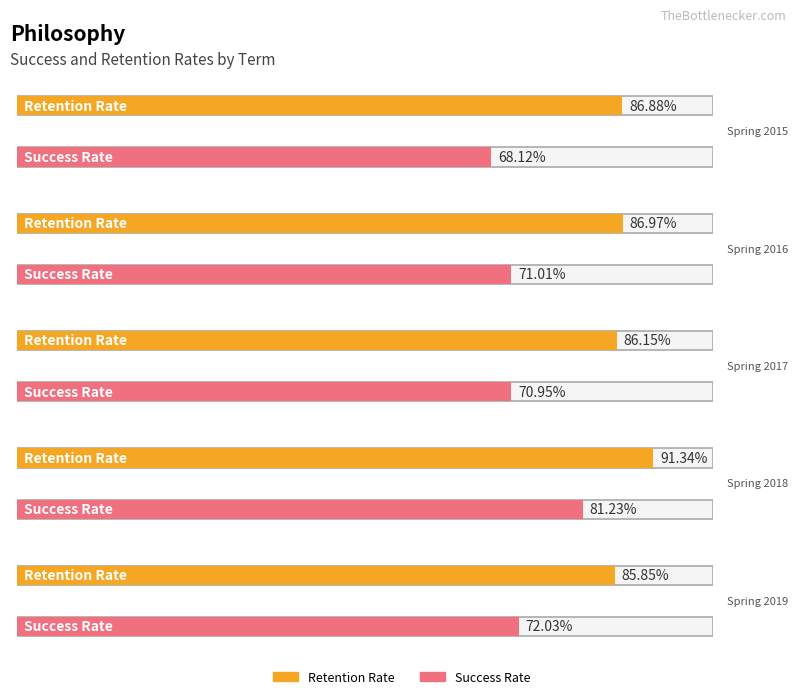

What are all the series names shown in the legend?

Retention Rate, Success Rate